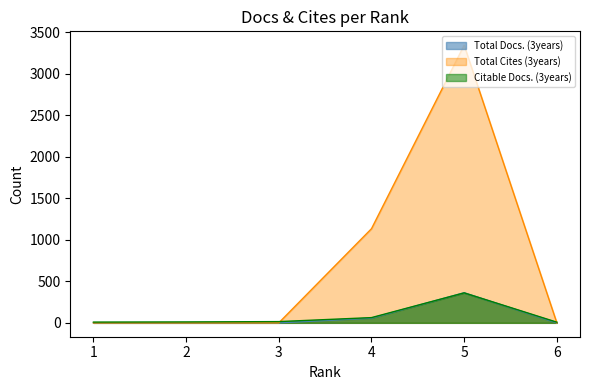

What is the difference between the maximum and minimum values in the Total Docs. (3years) series?

362